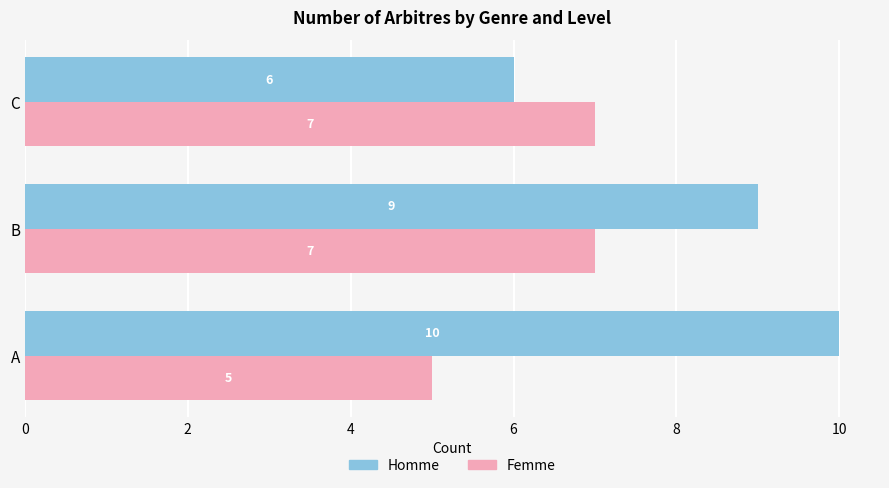

Which series has the largest range (max minus min)?

Homme